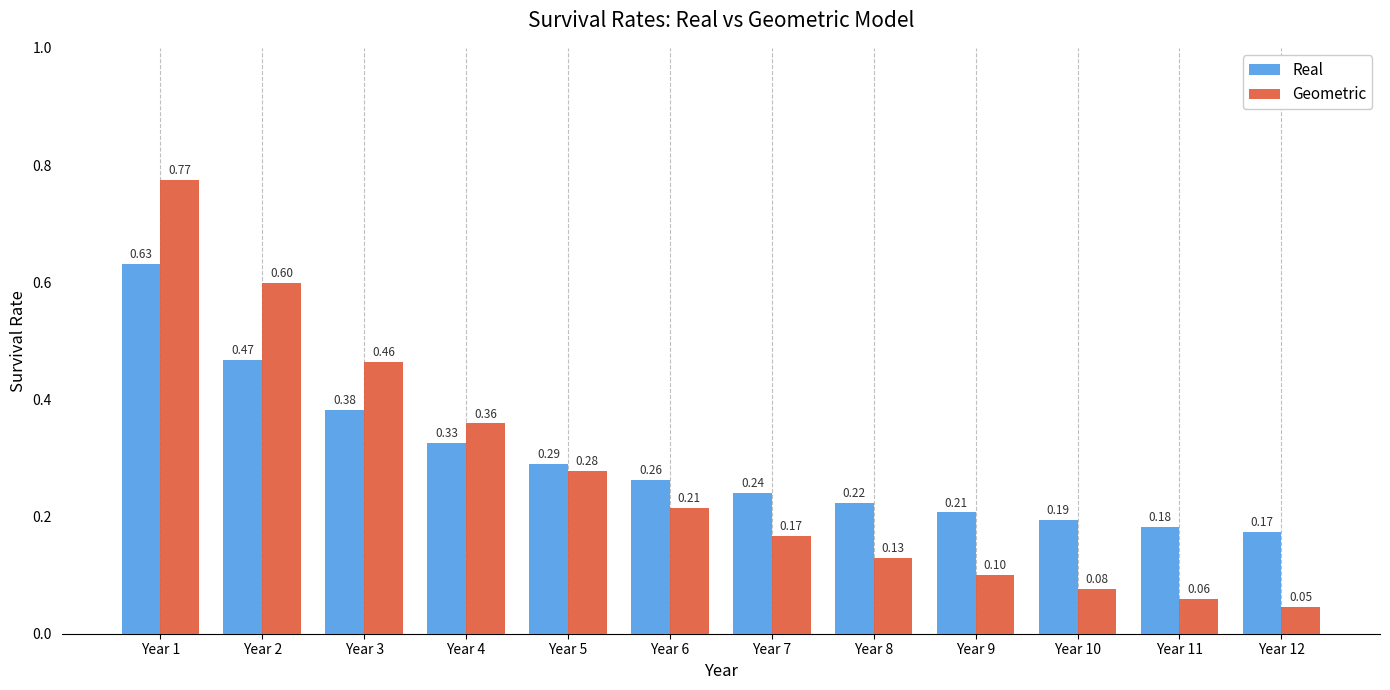

What is the total value across all series at Year 5?

0.6